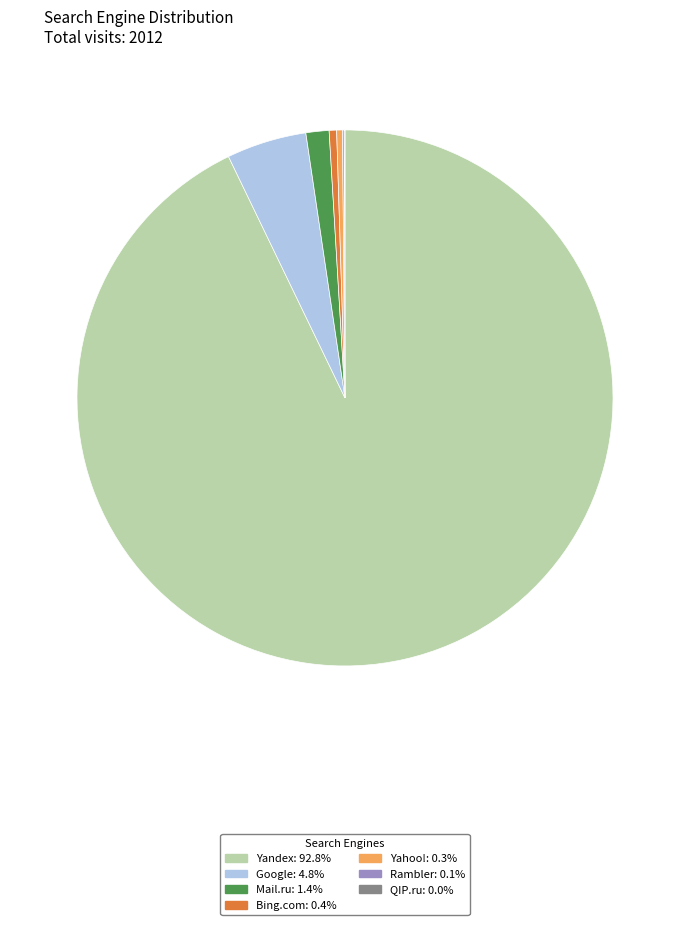

Approximately how many times larger is the value at Bing.com compared to Yahoo!?

1.3